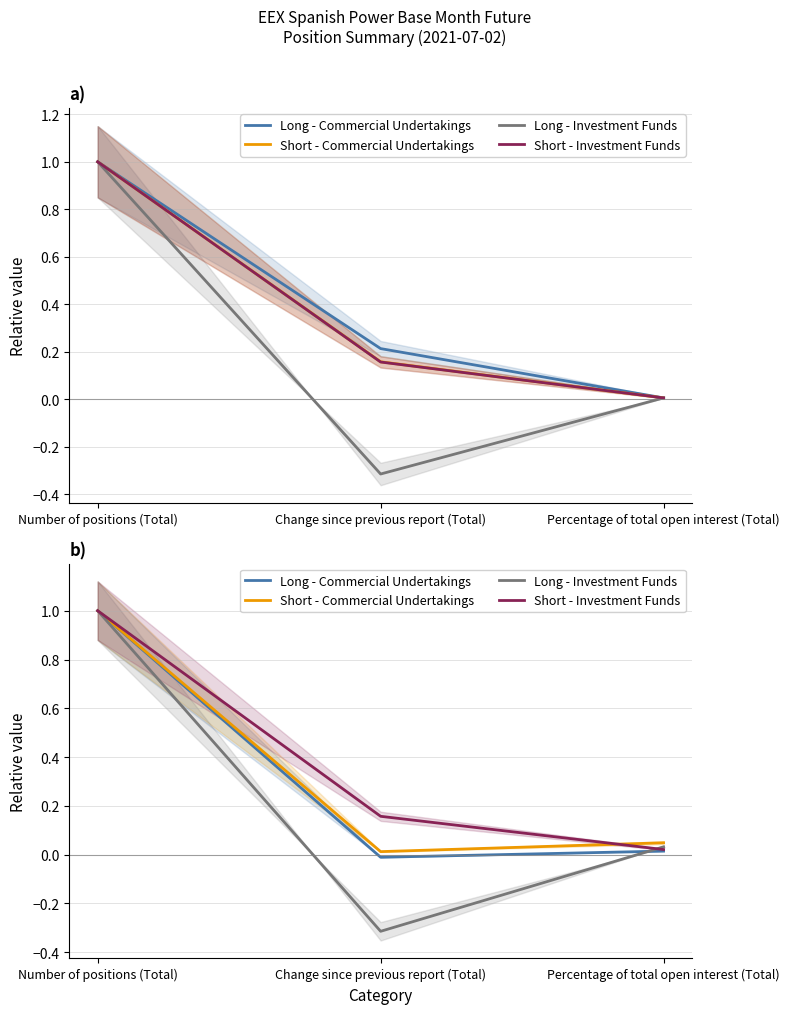

At Change since previous report (Total), list the series in order from largest to smallest.

Short - Investment Funds, Short - Commercial Undertakings, Long - Commercial Undertakings, Long - Investment Funds